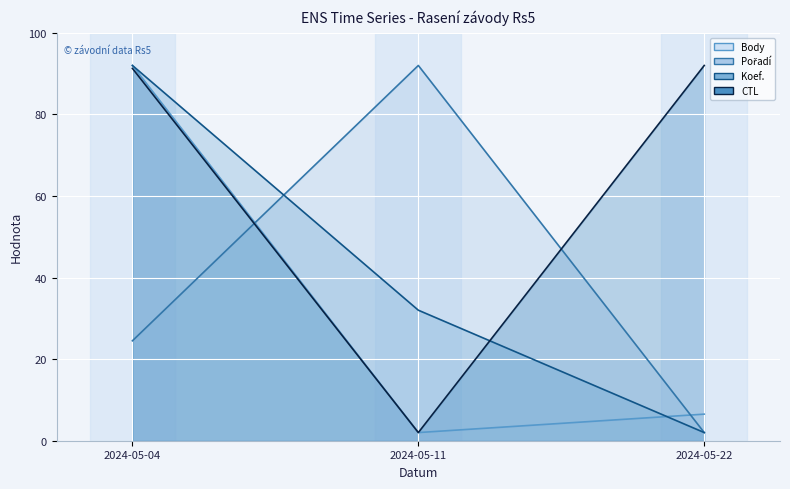

Which series has the largest range (max minus min)?

Body